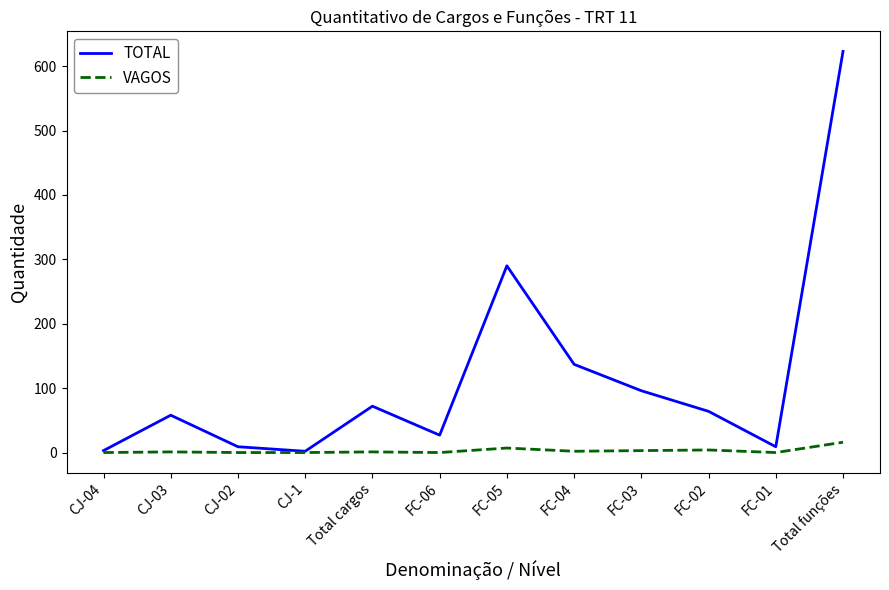

At which label is TOTAL closest to 312?

FC-05